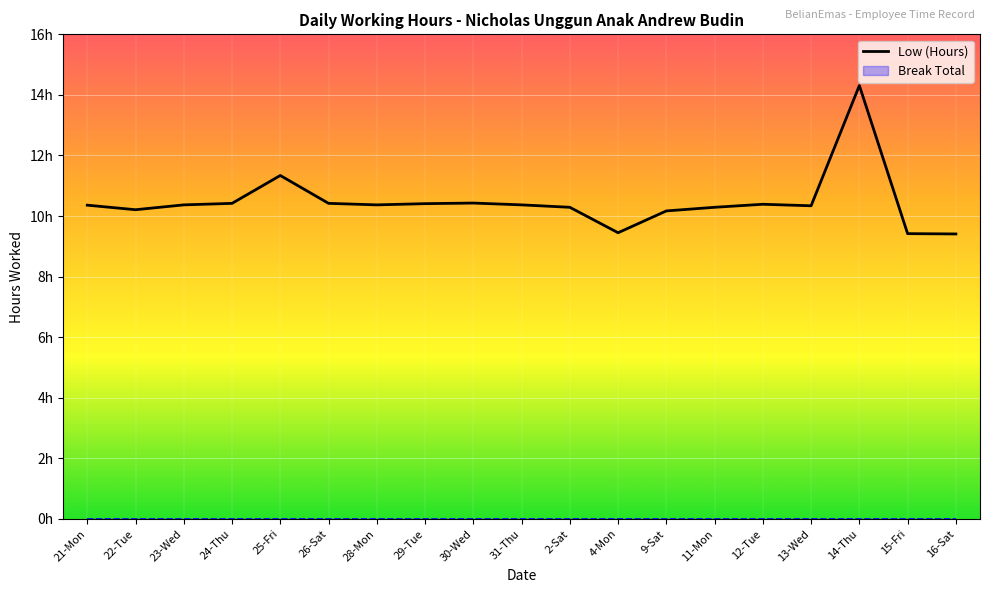

Reading left to right, extract all data points from this chart.

21-Mon=10.4	22-Tue=10.2	23-Wed=10.4	24-Thu=10.4	25-Fri=11.3	26-Sat=10.4	28-Mon=10.4	29-Tue=10.4	30-Wed=10.4	31-Thu=10.4	2-Sat=10.3	4-Mon=9.4	9-Sat=10.2	11-Mon=10.3	12-Tue=10.4	13-Wed=10.3	14-Thu=14.3	15-Fri=9.4	16-Sat=9.4